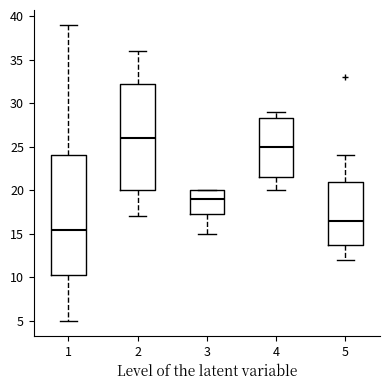

Which box is the tallest, from its lower edge to its upper edge?

1